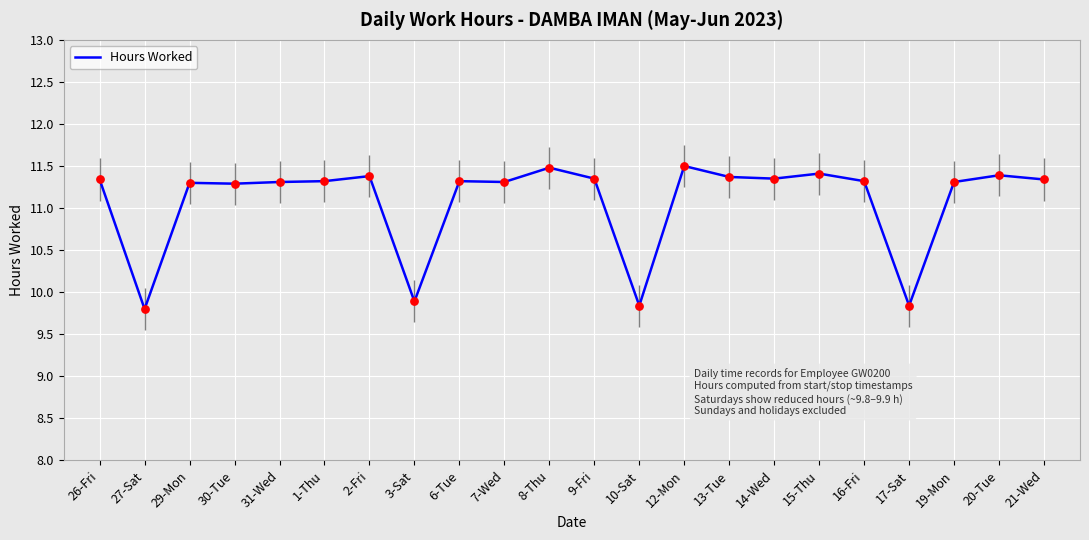

What is the ratio of the value at 19-Mon to the value at 3-Sat?

1.1